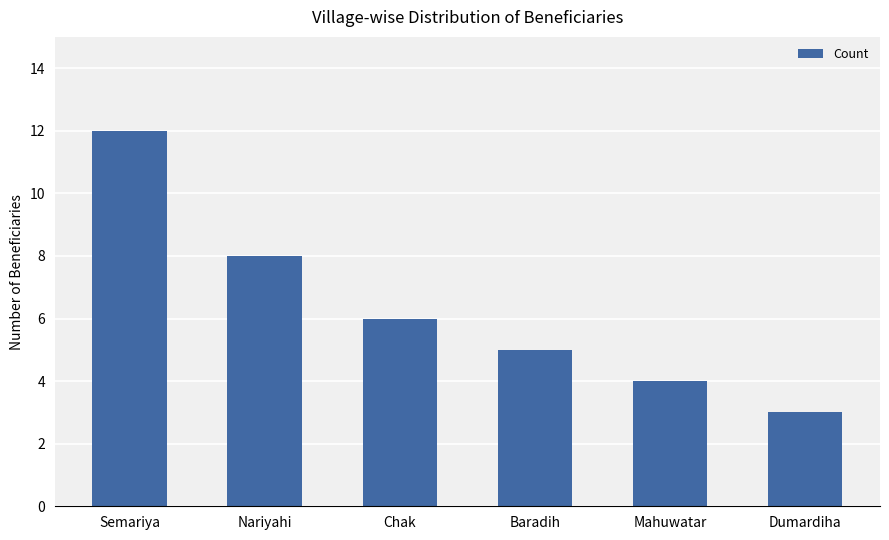

What is the smallest value displayed?

3